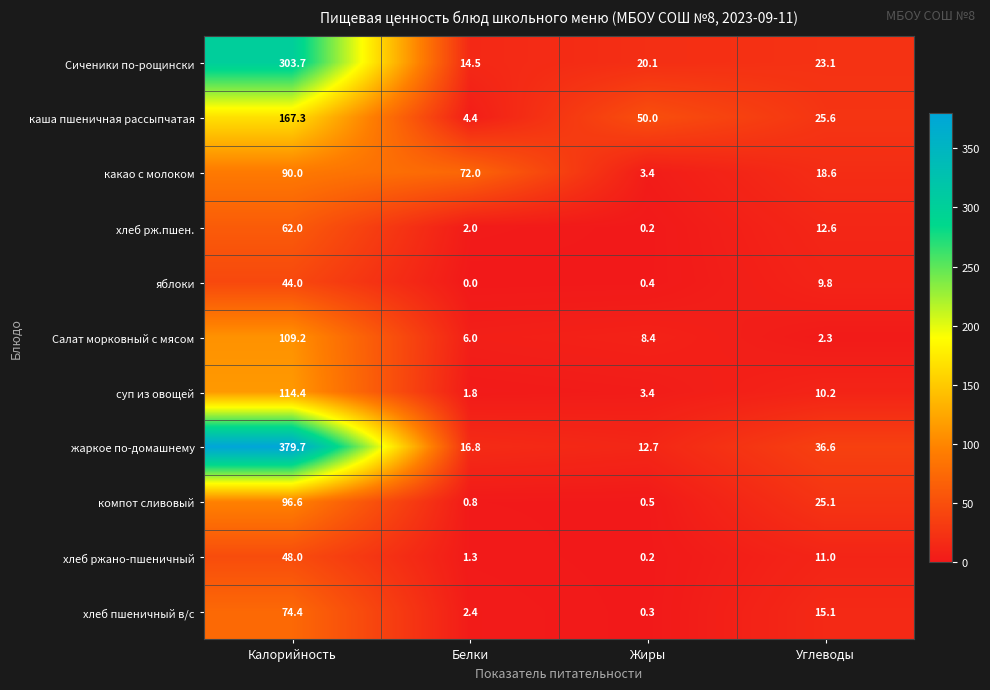

What is the difference between the maximum and second lowest values in the яблоки series?

43.6